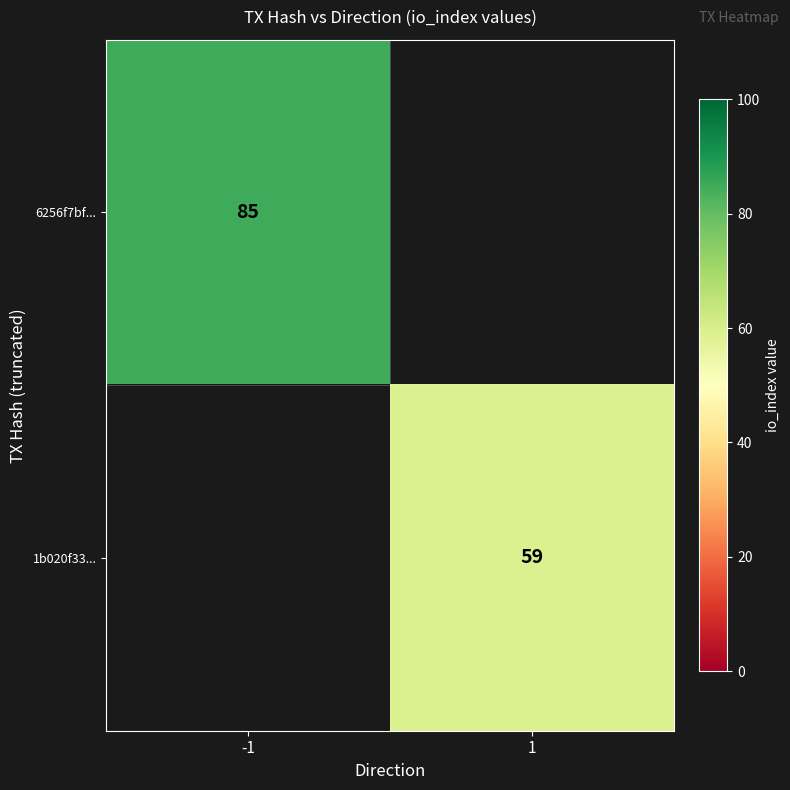

The 1b020f33... series shows 27 at 1. True or false?

False